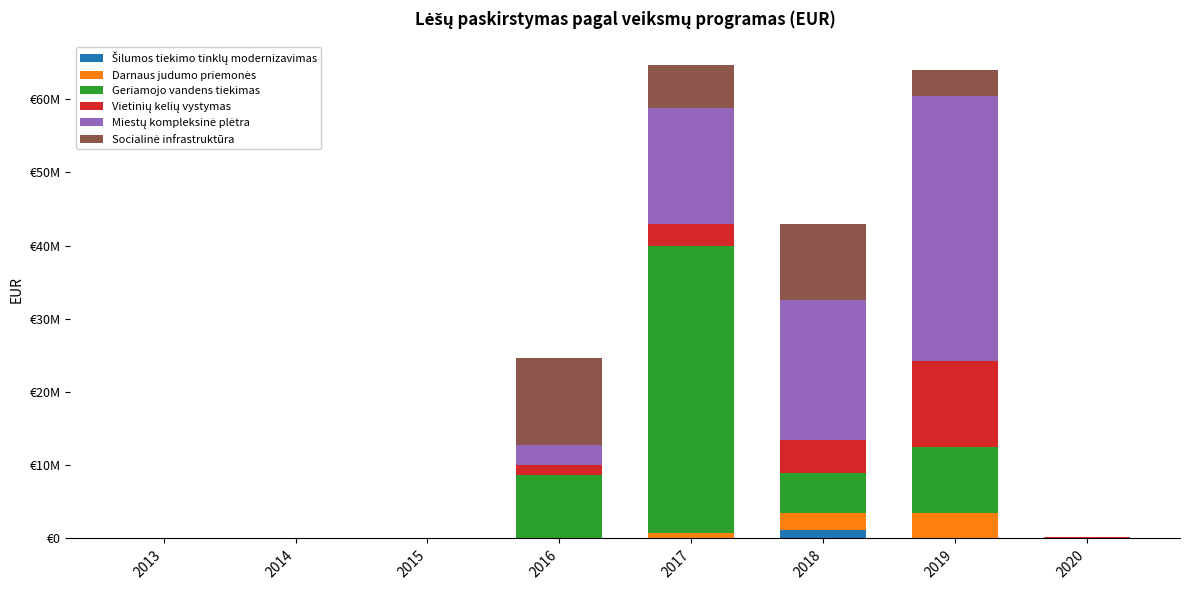

What is the difference between the second highest and second lowest values in the Vietinių kelių vystymas series?

4540650.2